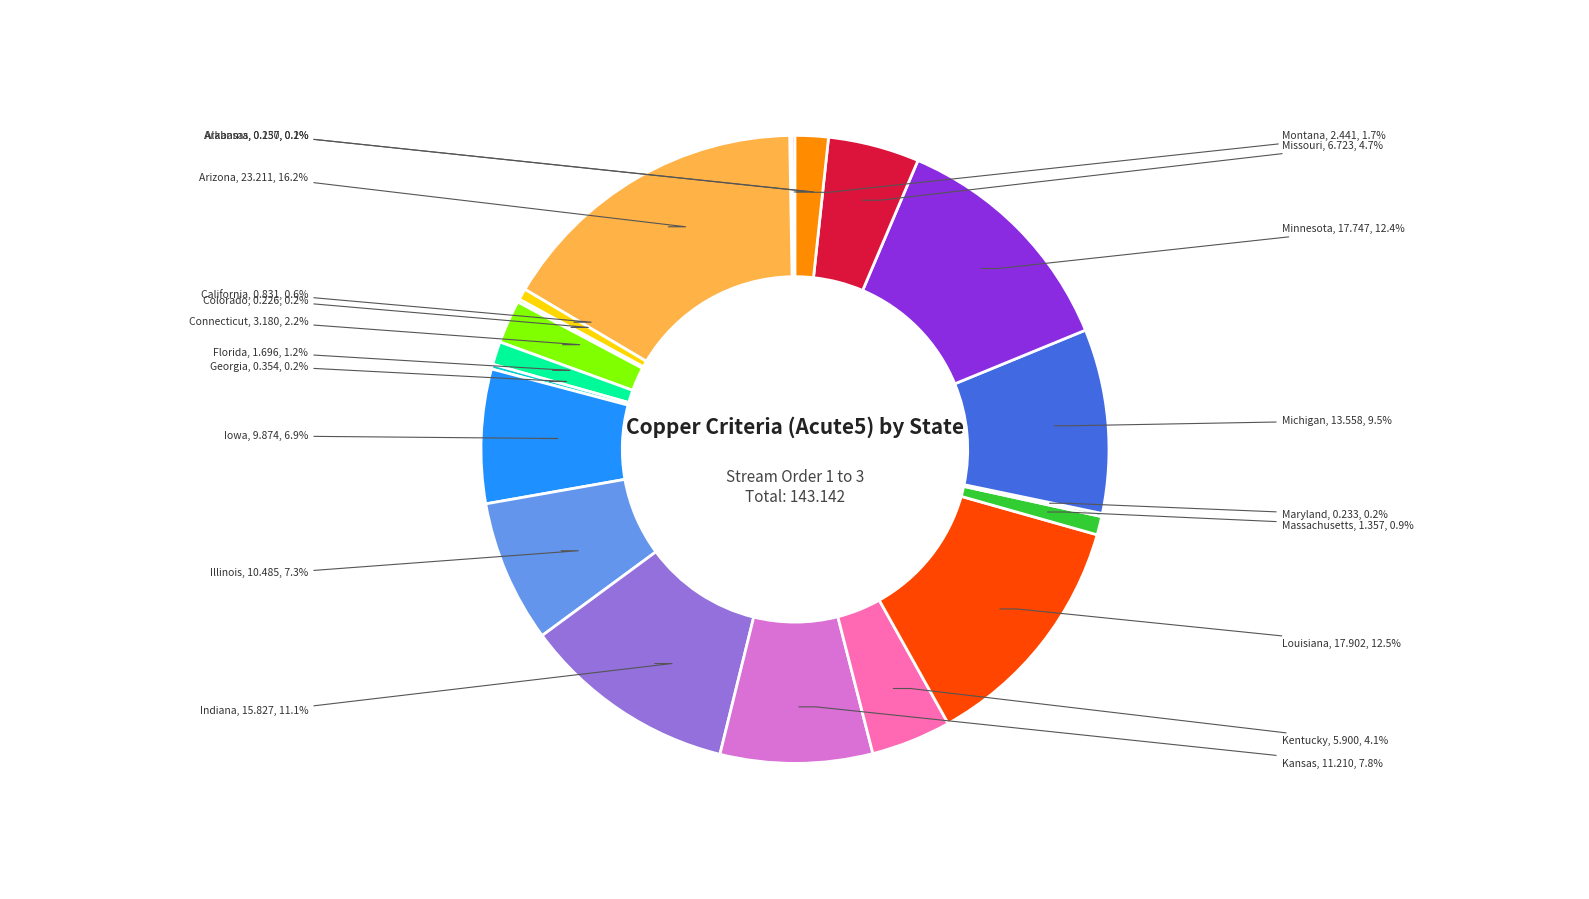

What is the largest slice in the pie chart?

Arizona